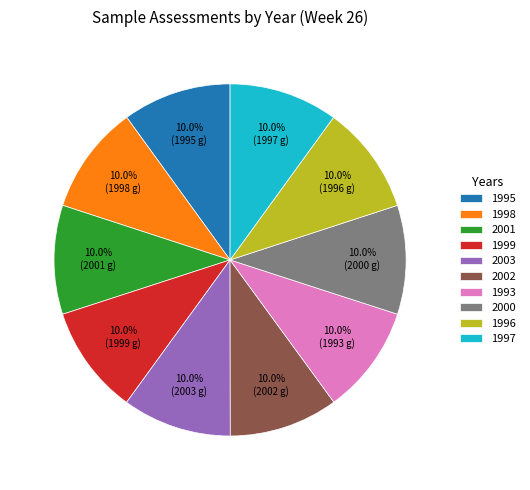

Is 1996 the majority of the pie?

No